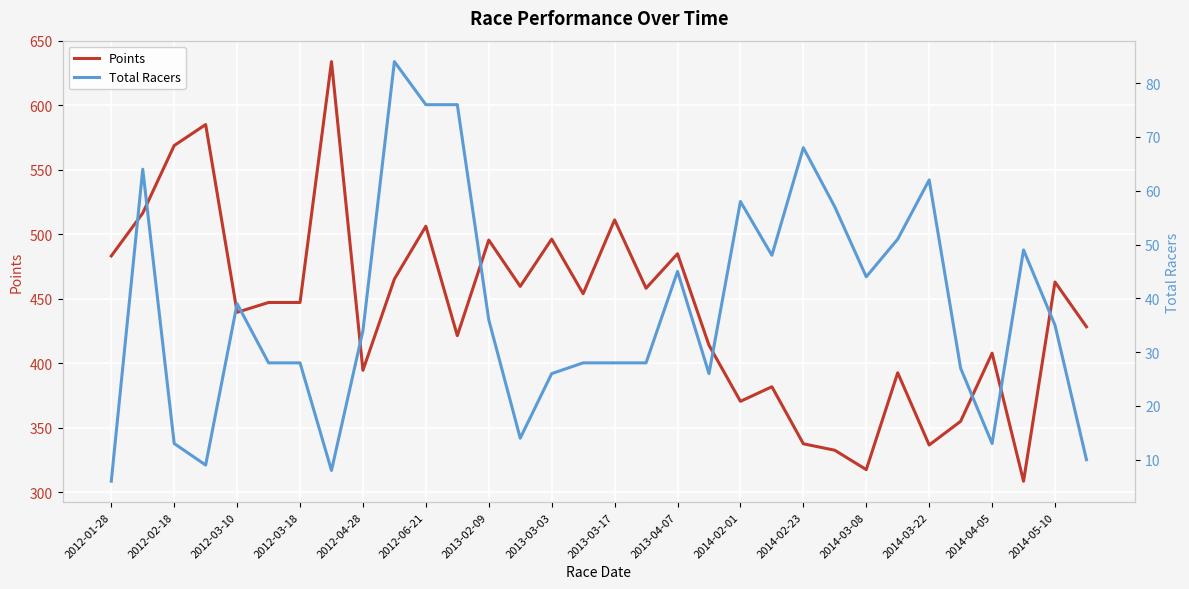

What is the average value of the Points series?

441.1